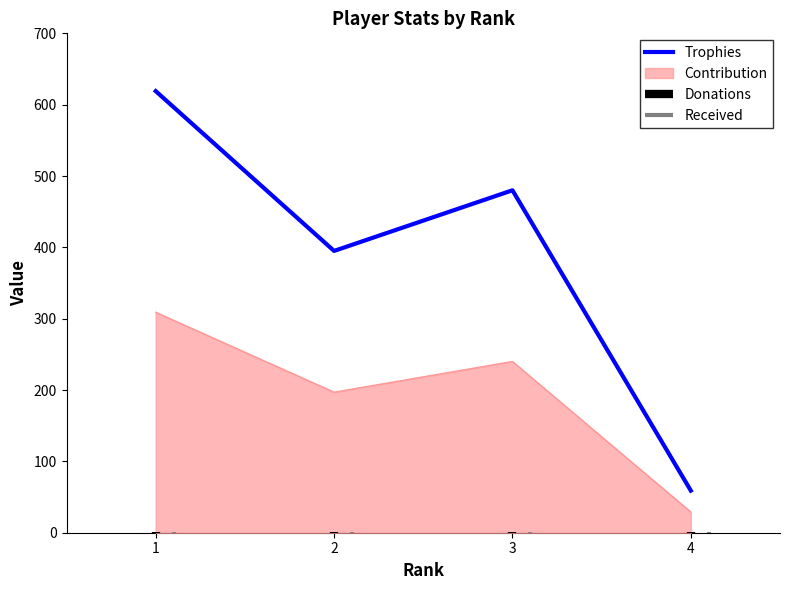

How many values are below 480?

2